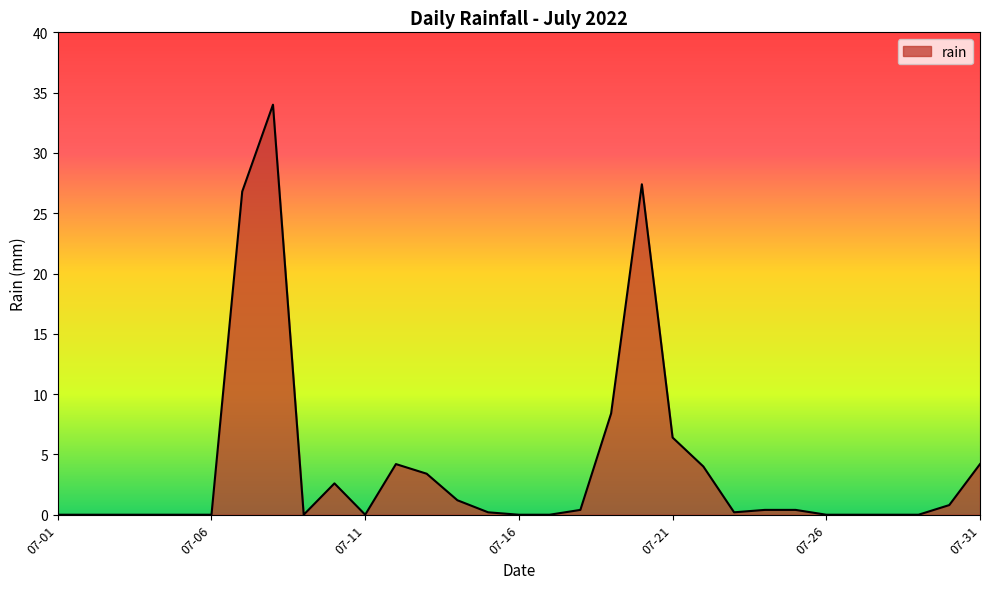

What is the maximum value shown in the chart?

34.0